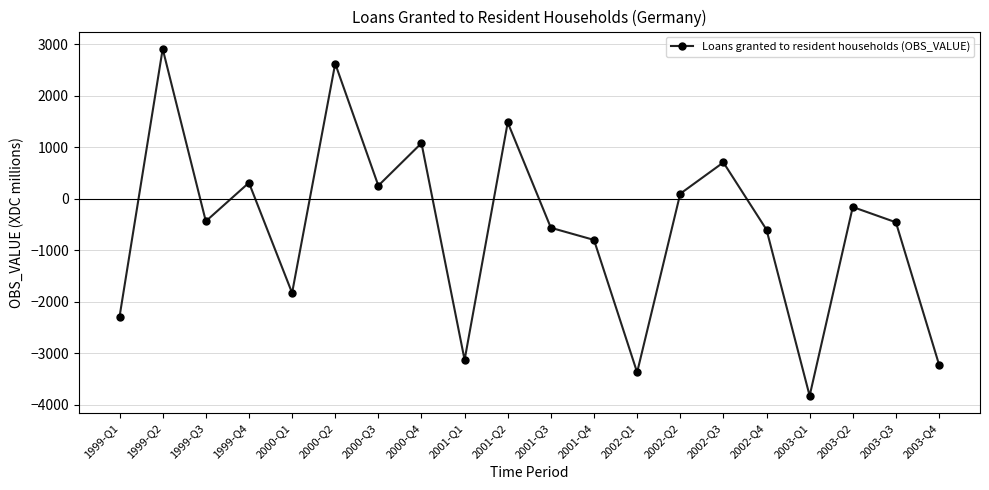

True or false: there are more than 0 points higher than both neighbors.

True